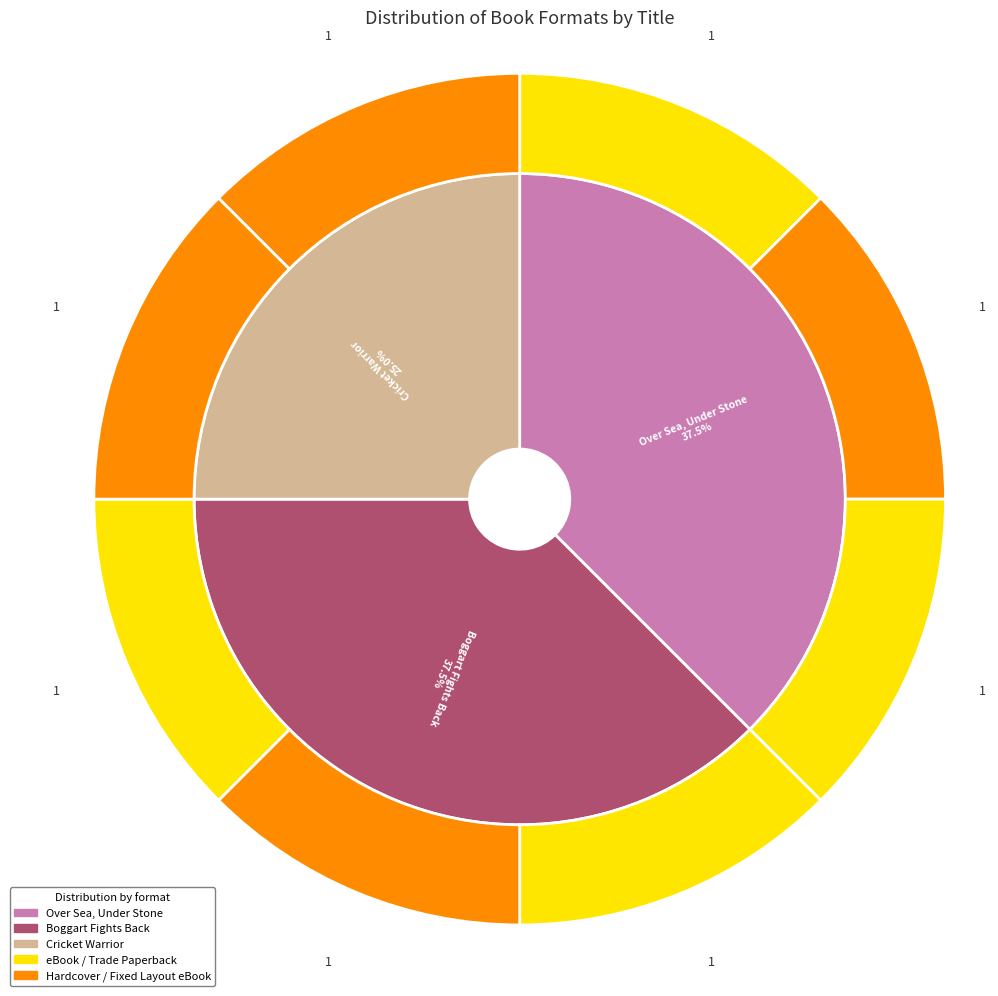

How many segments does this pie chart have?

3